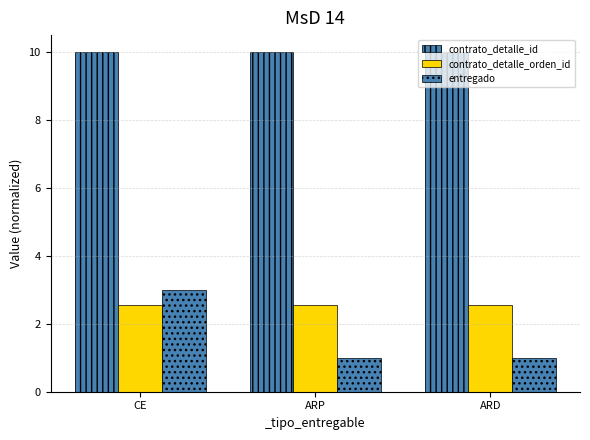

What position from the left is ARP?

2